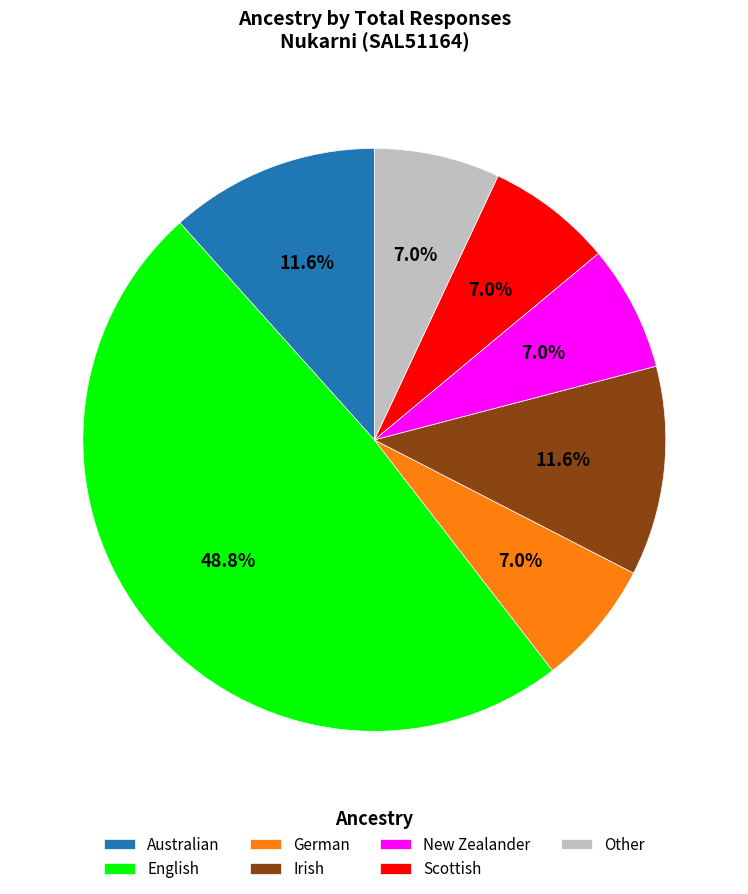

To the nearest percent, what is the combined percentage of English and Irish?

60%